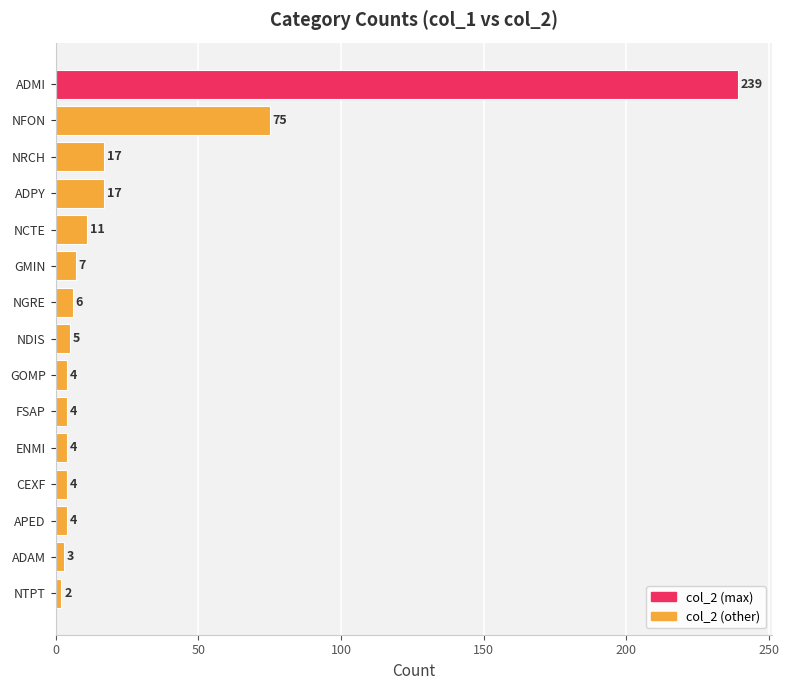

True or false: the data shows 239 at ADMI.

True